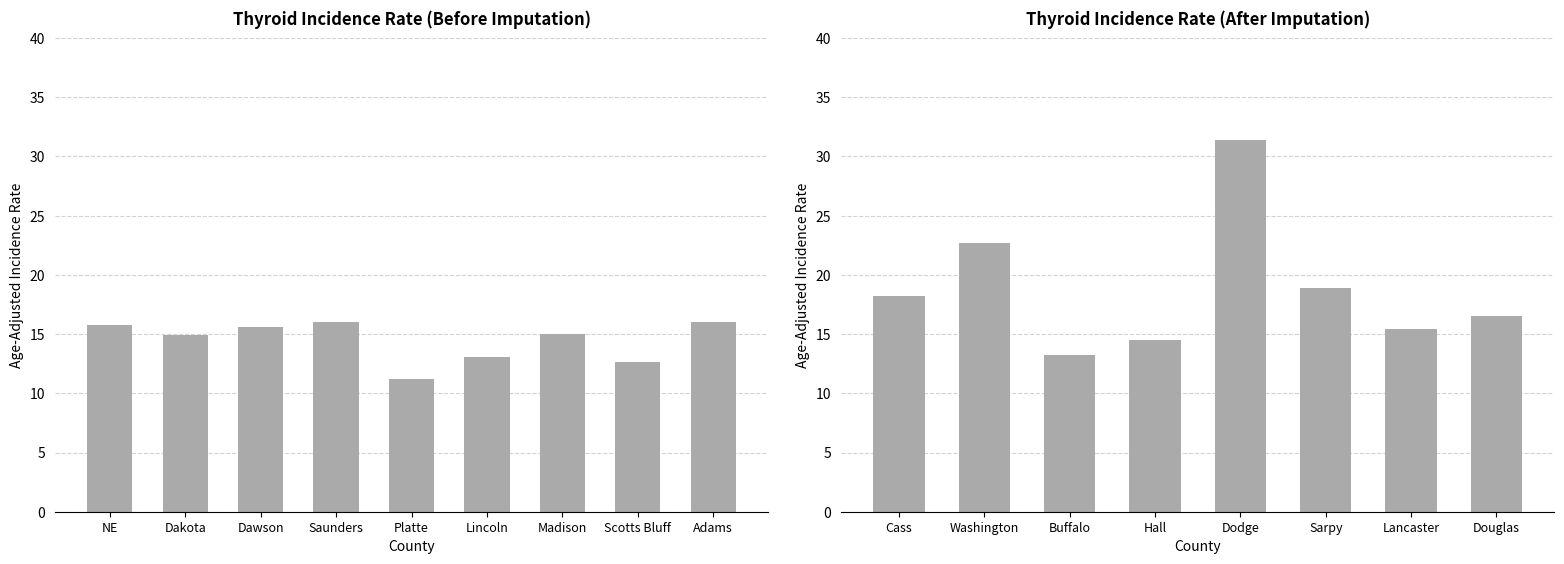

How many series are shown in this chart?

1